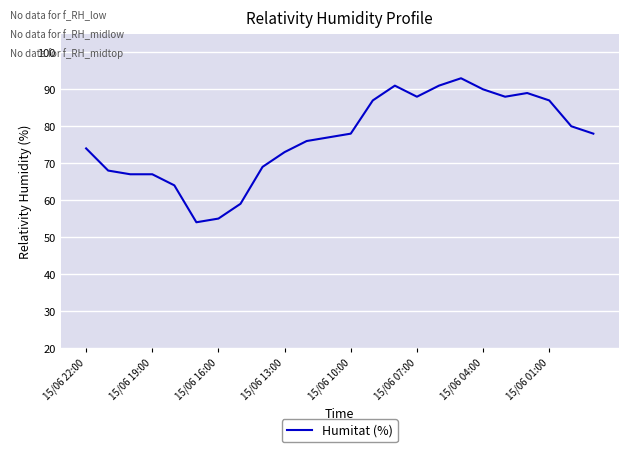

What is the sum of all values?

1843